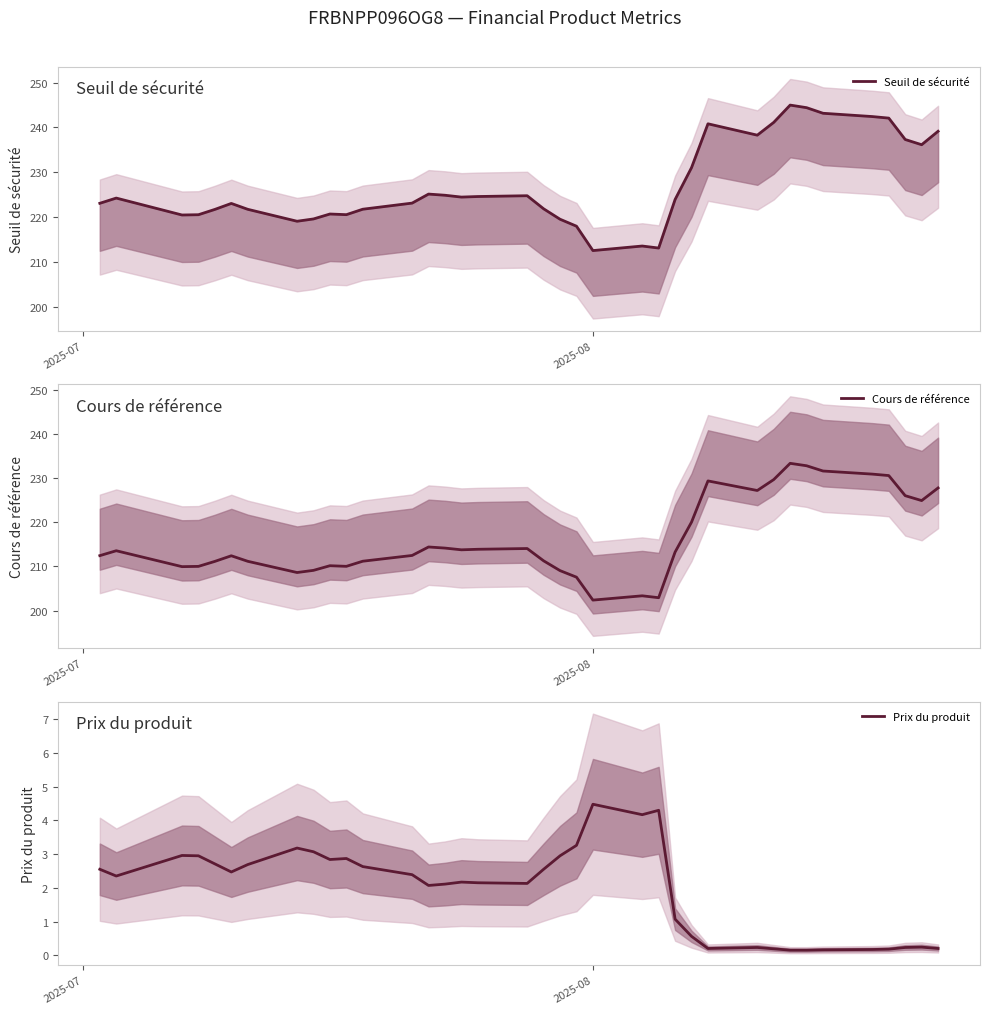

What is the lowest value of the Cours de référence series?

202.4